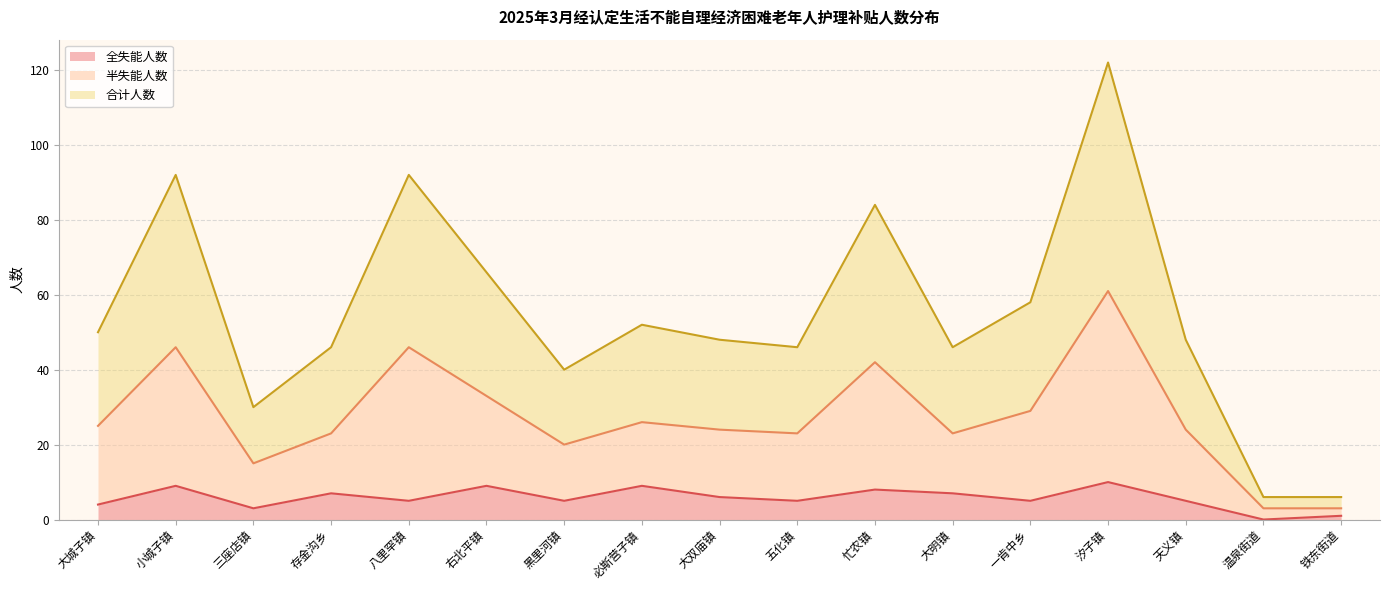

What is the difference between the second highest and second lowest values in the 全失能人数 series?

8